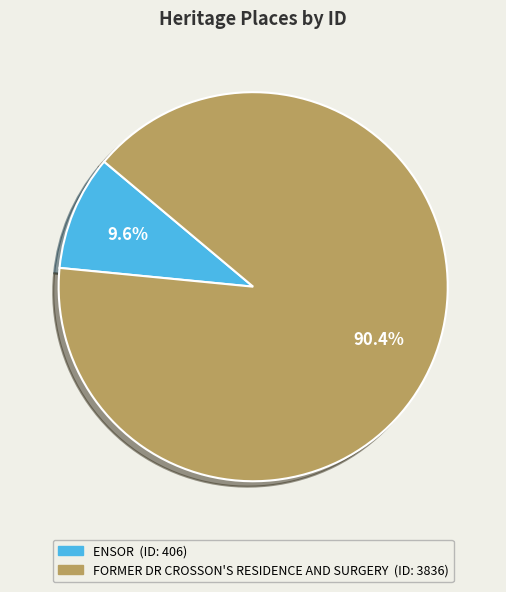

Does FORMER DR CROSSON'S RESIDENCE AND SURGERY represent more than half of the total?

Yes